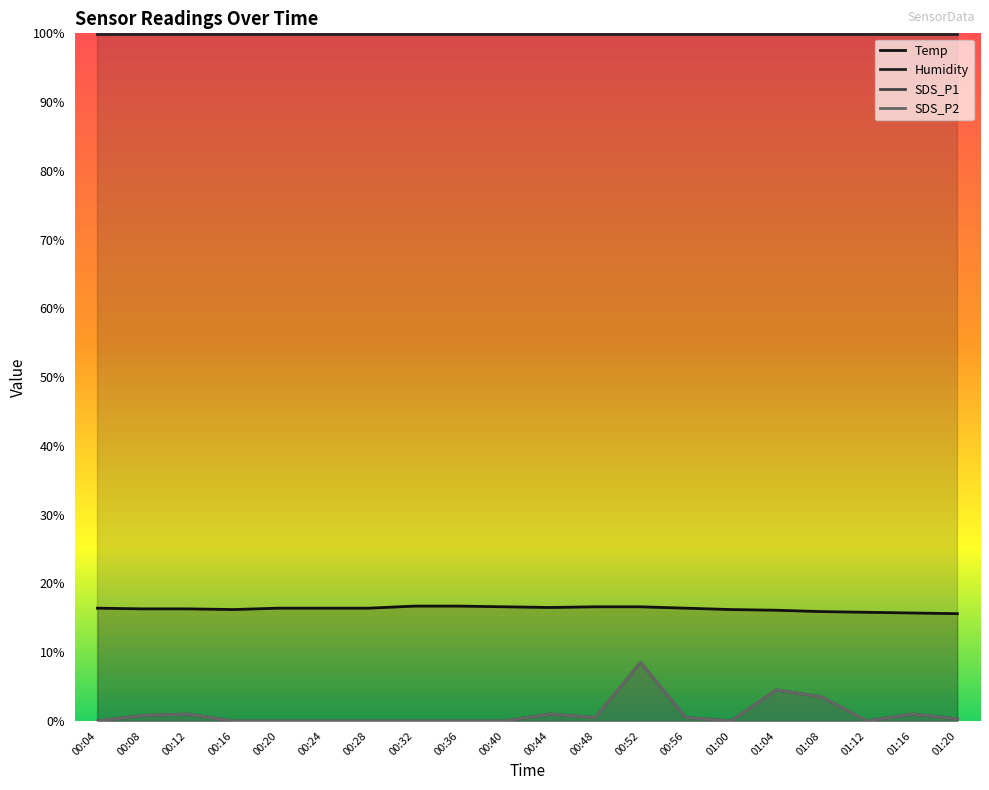

What is the average value of the SDS_P1 series?

1.1